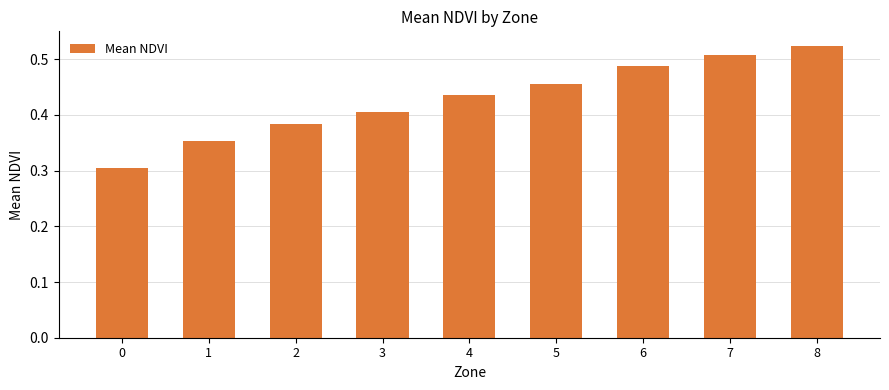

True or false: the data shows 0.4 at 0.

False